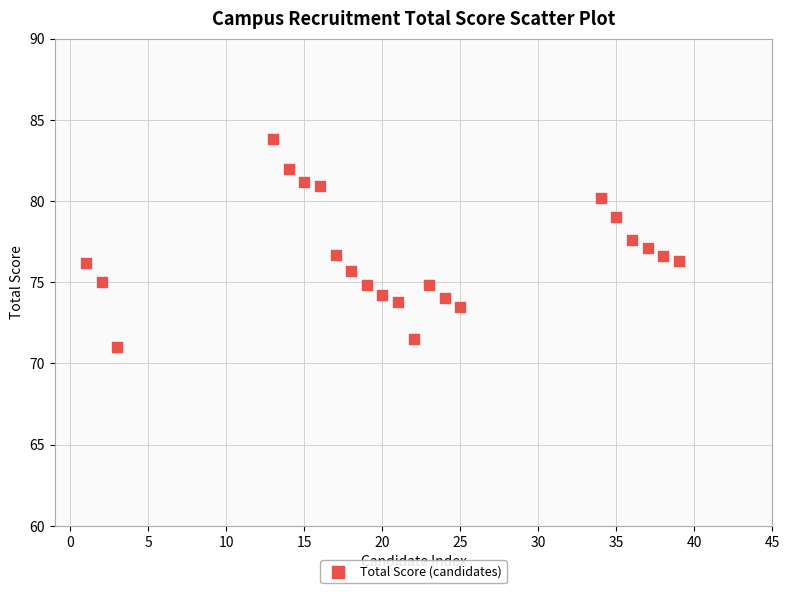

What is the range of X values (max minus min)?

38.0